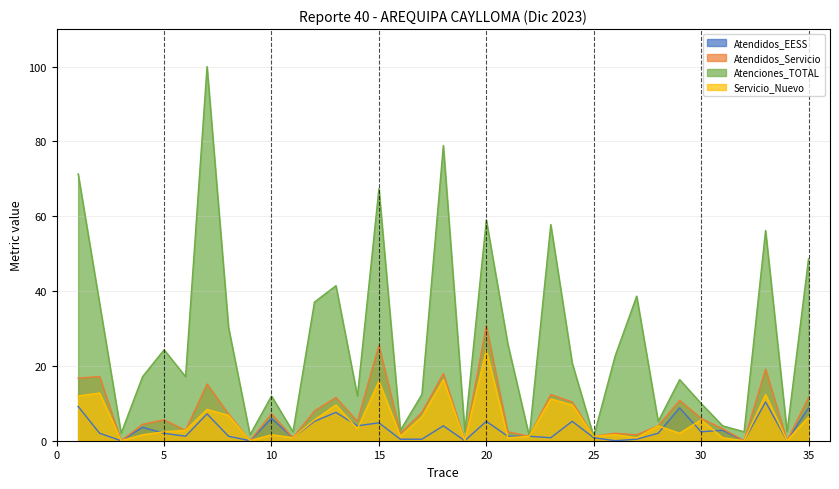

What is the difference between the Servicio_Nuevo values at 3 and 29?

2.0